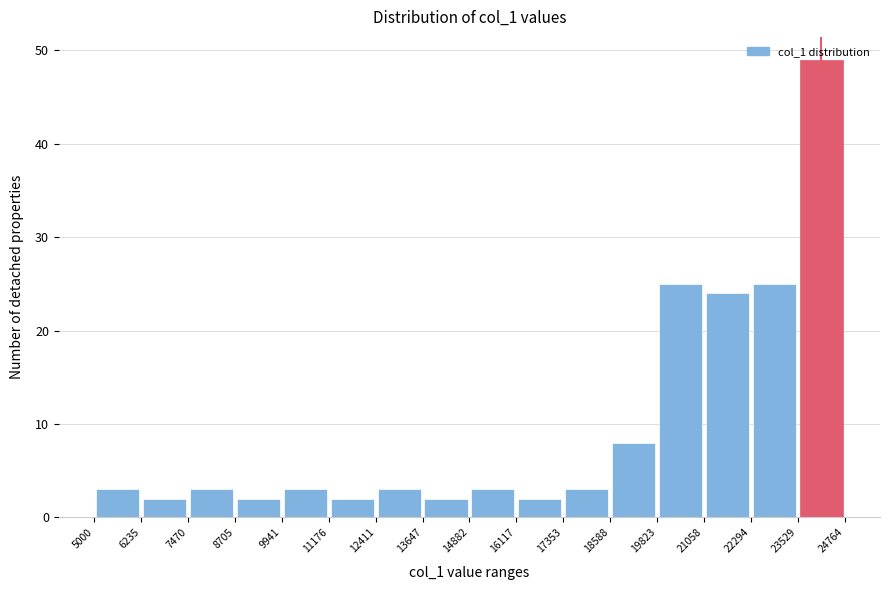

Reading left to right, transcribe this chart: for each bar, give the range it covers on the x-axis and its height. The values are not printed on the chart, so give them approximately, as read against the axis.

5000 to 6235: 3
6235 to 7470: 2
7470 to 8705: 3
8705 to 9941: 2
9941 to 11176: 3
11176 to 12411: 2
12411 to 13647: 3
13647 to 14882: 2
14882 to 16117: 3
16117 to 17353: 2
17353 to 18588: 3
18588 to 19823: 8
19823 to 21058: 25
21058 to 22294: 24
22294 to 23529: 25
23529 to 24764: 49